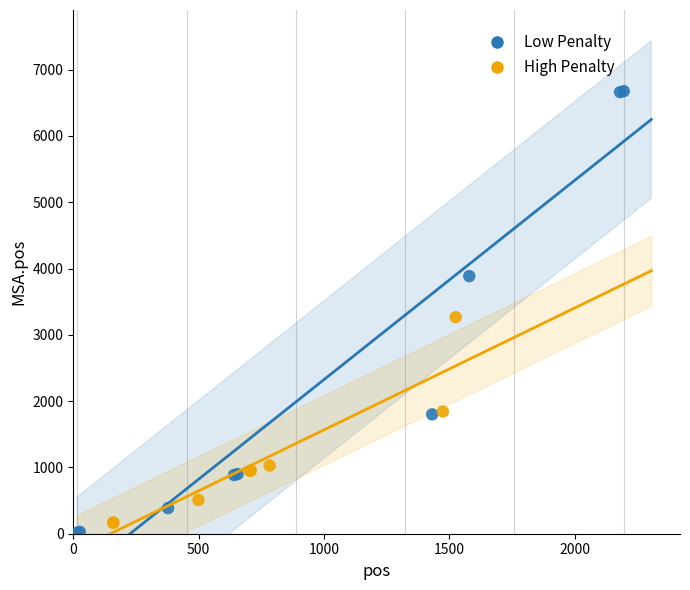

Which series reaches the maximum Y coordinate?

Low Penalty